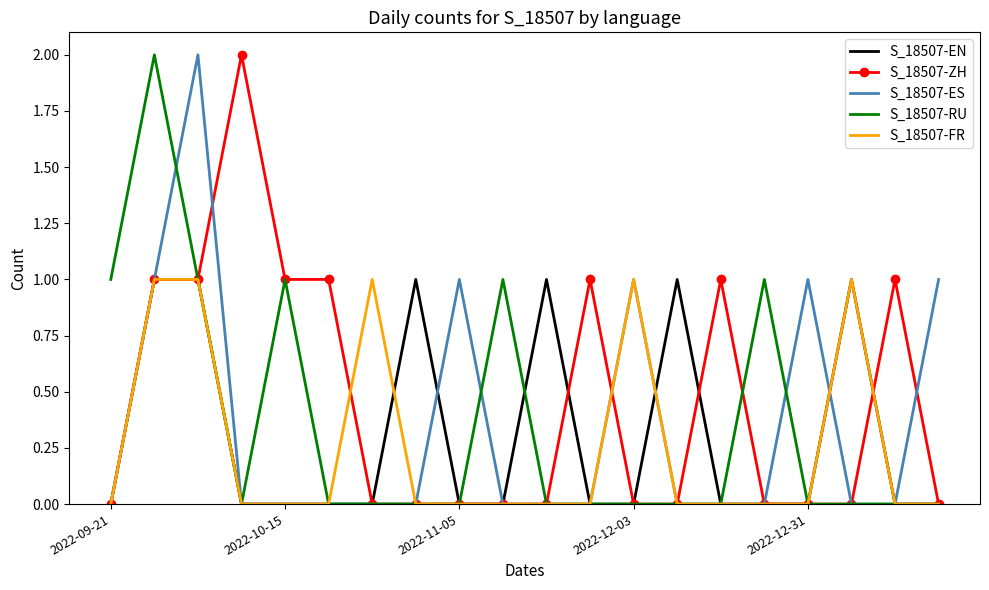

True or false: S_18507-RU and S_18507-ZH cross at least once.

True